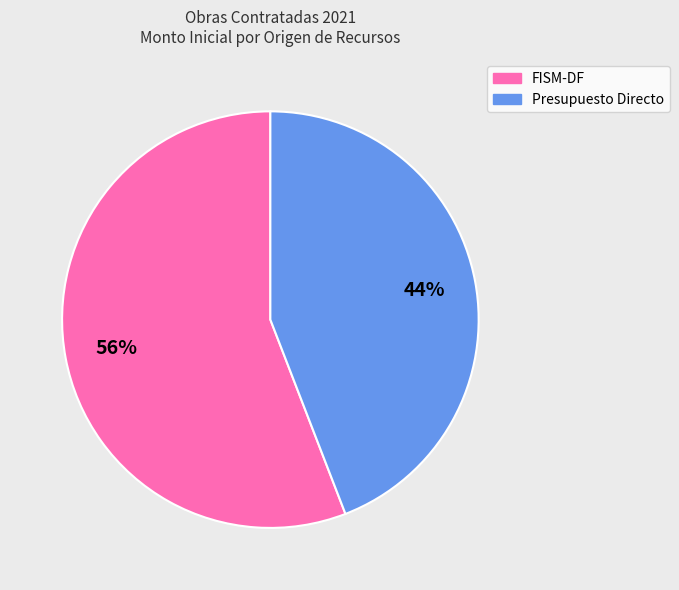

Count the number of slices in the pie.

2